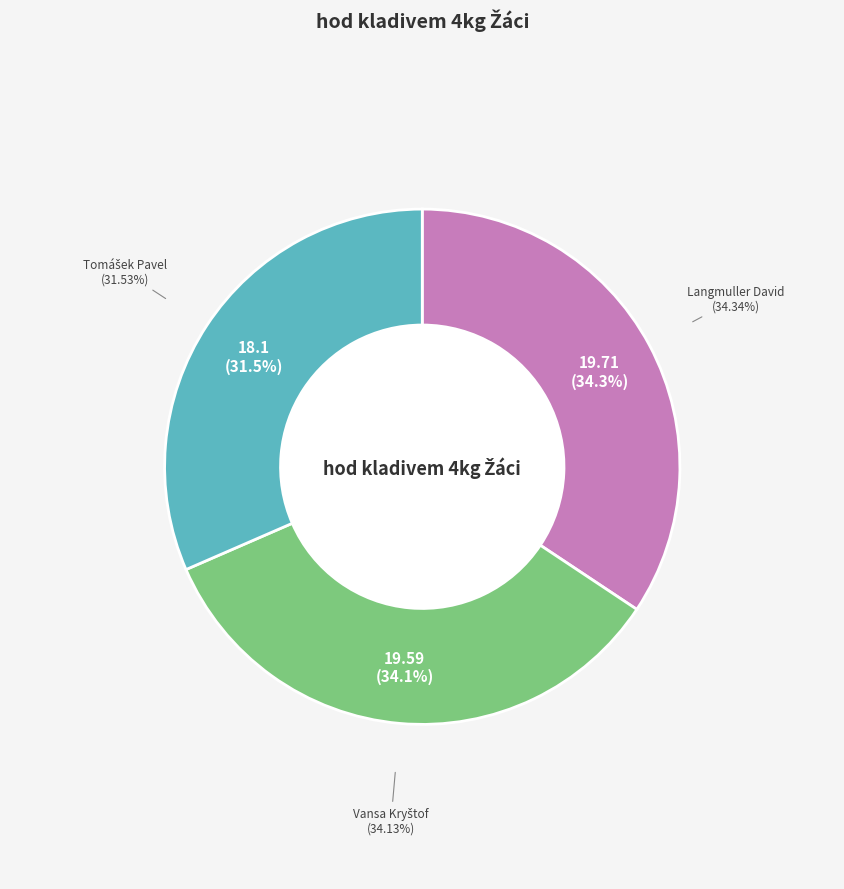

Is the sum of Vansa Kryštof and Tomášek Pavel greater than half?

Yes